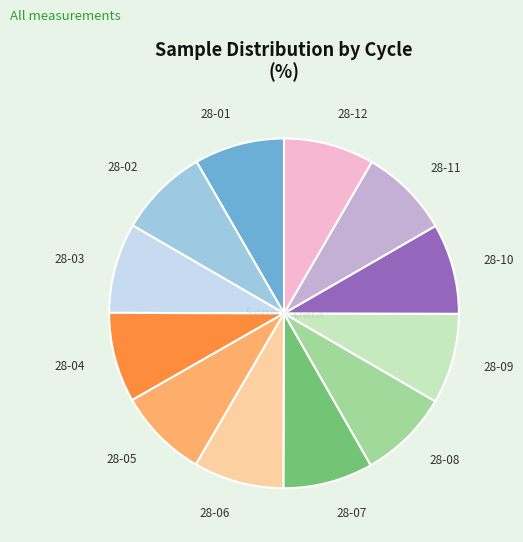

Is the sum of 28-07 and 28-02 greater than half?

No